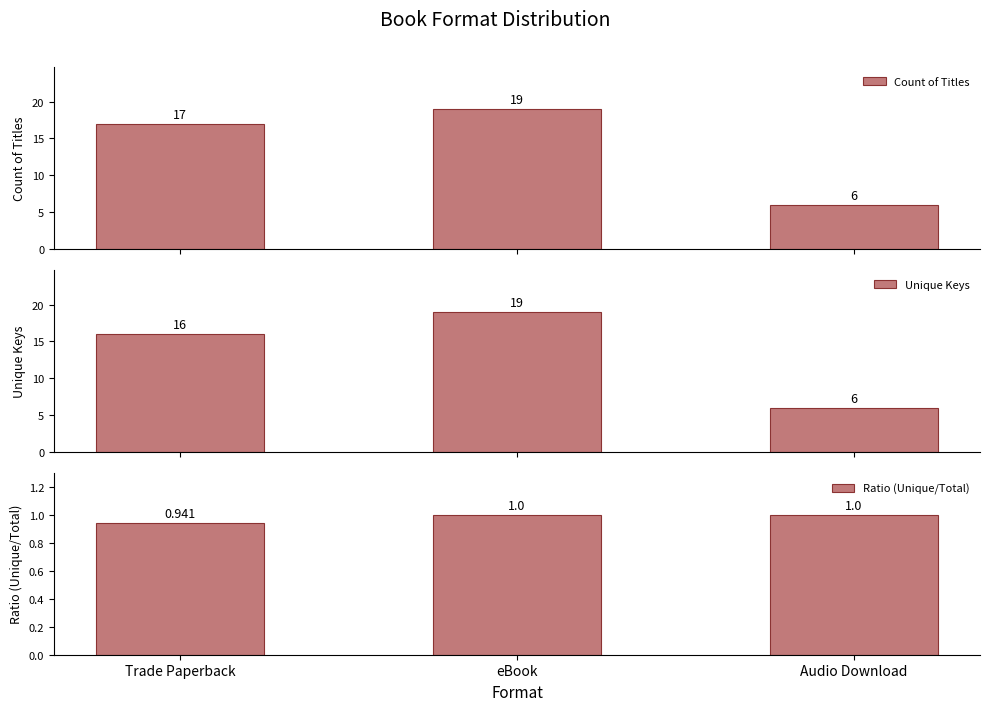

The value of Ratio (Unique/Total) at Audio Download is 1.0. True or false?

True